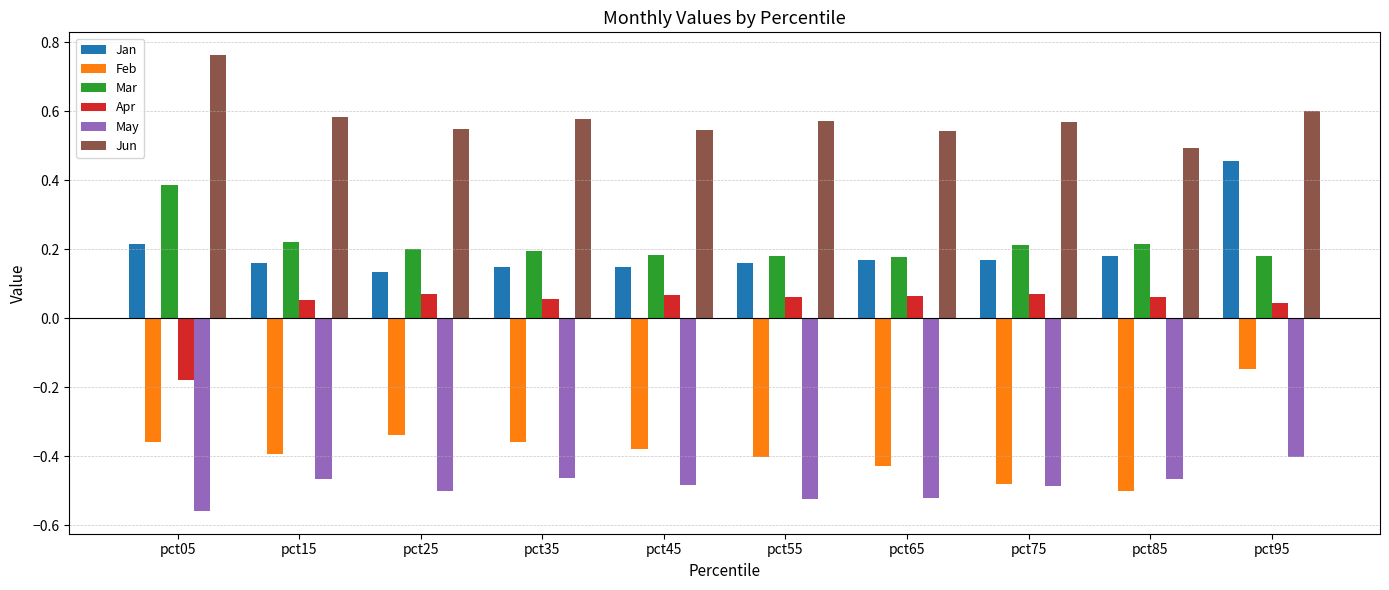

What is the difference between the highest and lowest values at pct15?

1.0